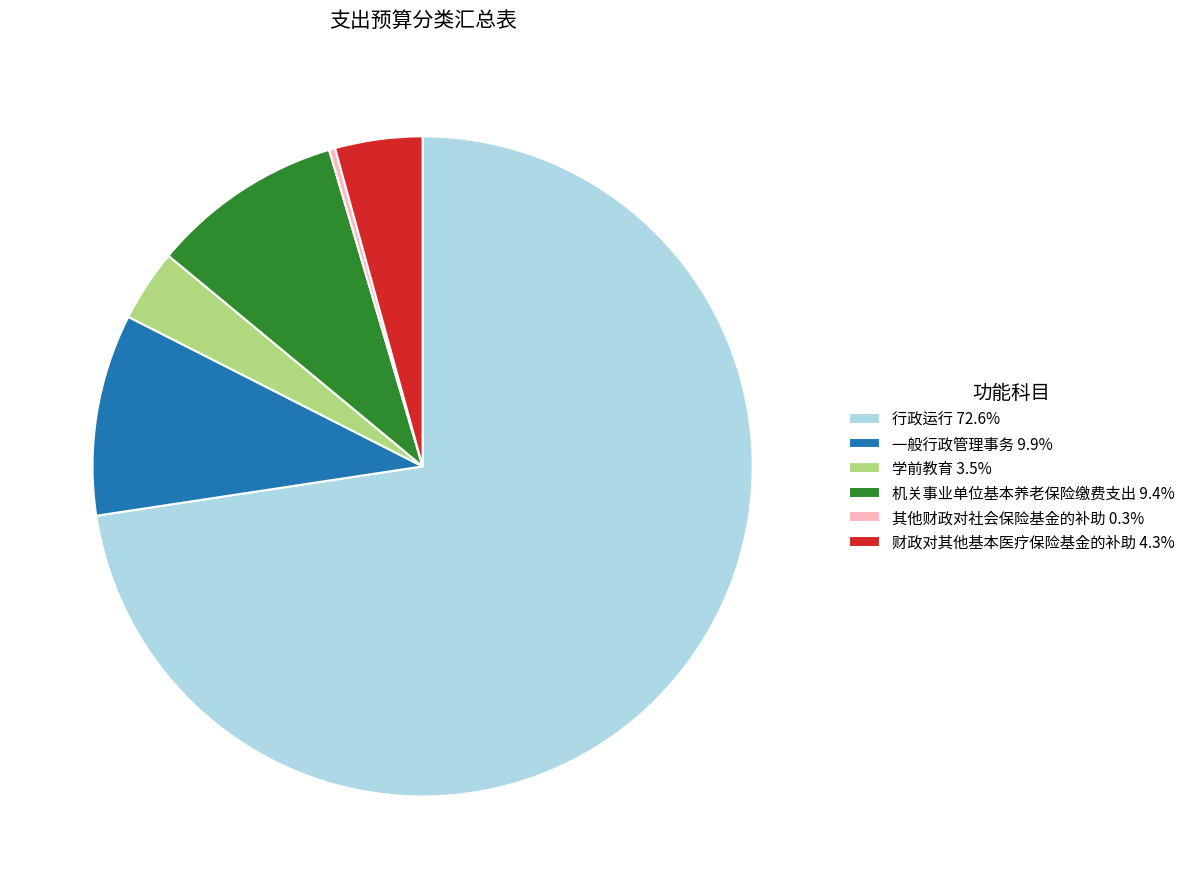

True or false: 其他财政对社会保险基金的补助 accounts for 0% of the total.

True